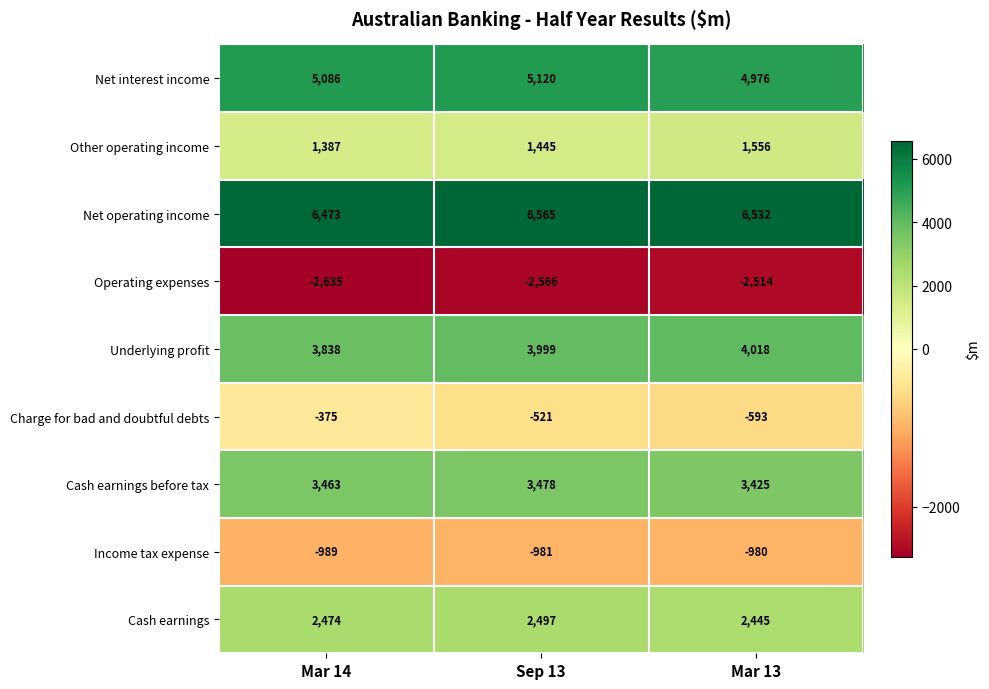

Rank the series by their maximum value, from lowest to highest.

Operating expenses, Income tax expense, Charge for bad and doubtful debts, Other operating income, Cash earnings, Cash earnings before tax, Underlying profit, Net interest income, Net operating income